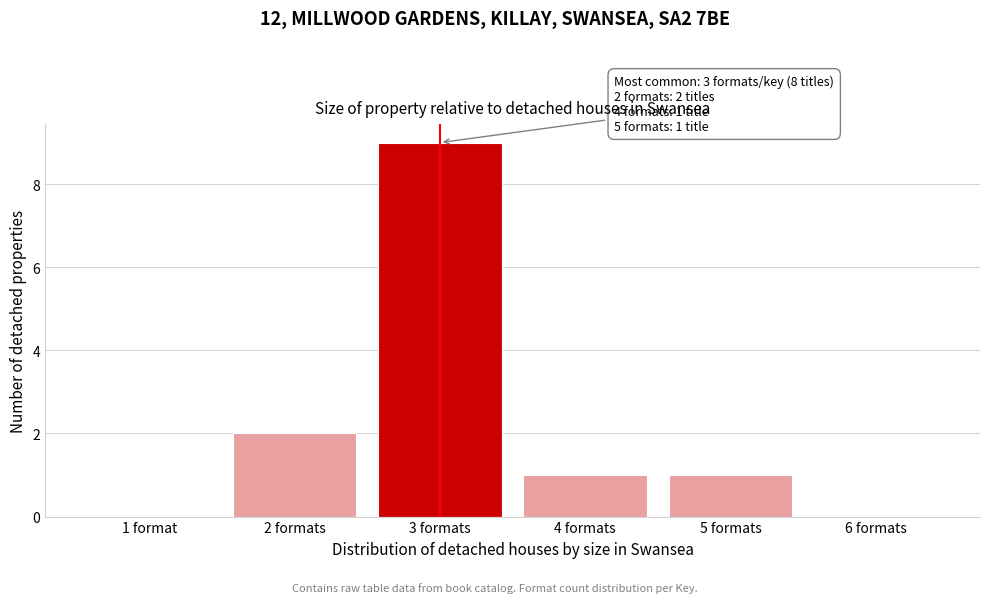

Reading left to right, list all the values displayed in this chart.

1 format=0	2 formats=2	3 formats=9	4 formats=1	5 formats=1	6 formats=0